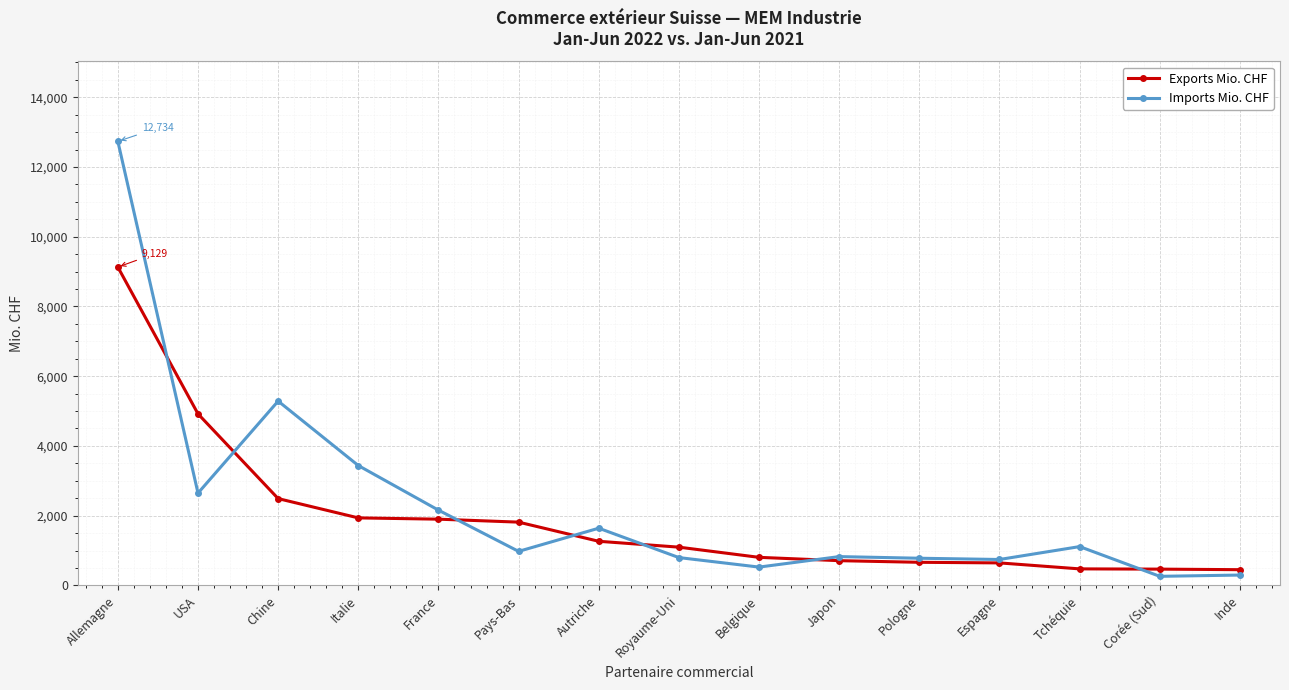

What are all the series names shown in the legend?

Exports Mio. CHF, Imports Mio. CHF